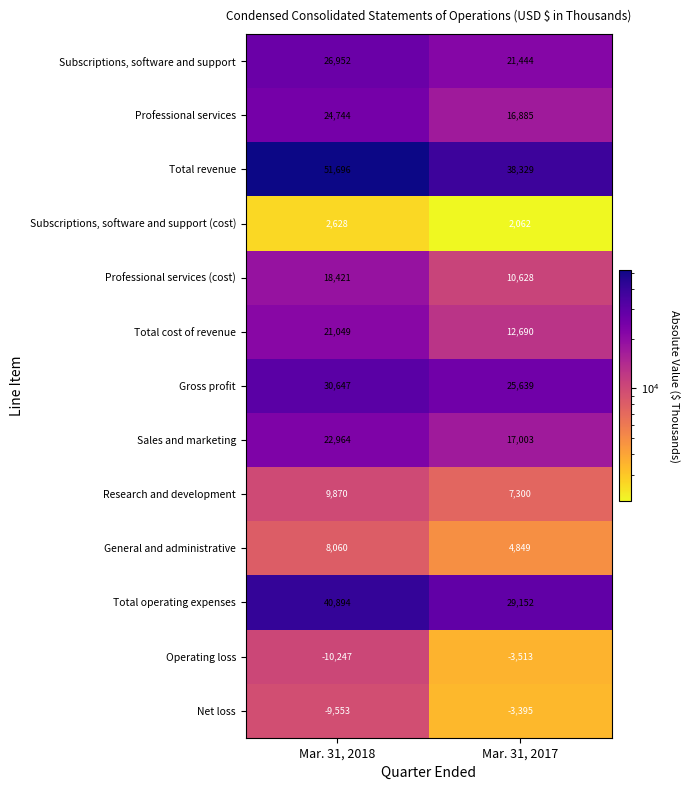

Rank the series by their maximum value, from lowest to highest.

Operating loss, Net loss, Subscriptions, software and support (cost), General and administrative, Research and development, Professional services (cost), Total cost of revenue, Sales and marketing, Professional services, Subscriptions, software and support, Gross profit, Total operating expenses, Total revenue